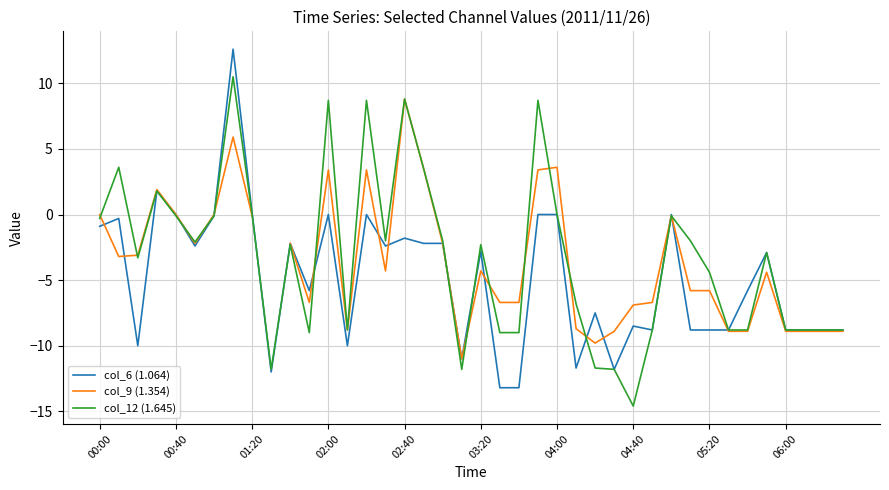

After their last crossing, which series has the higher values: col_6 (1.064) or col_9 (1.354)?

col_6 (1.064)